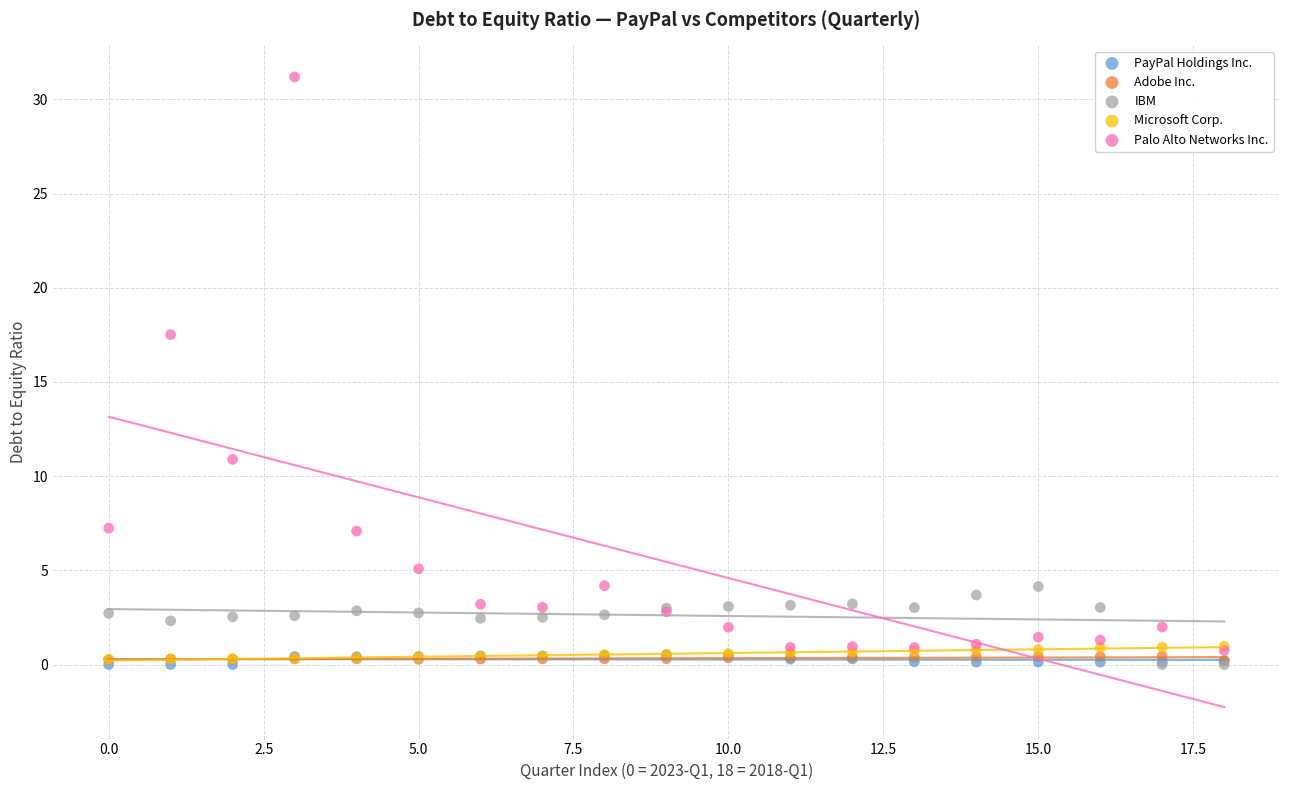

What are all the series names shown in the legend?

PayPal Holdings Inc., Adobe Inc., IBM, Microsoft Corp., Palo Alto Networks Inc.